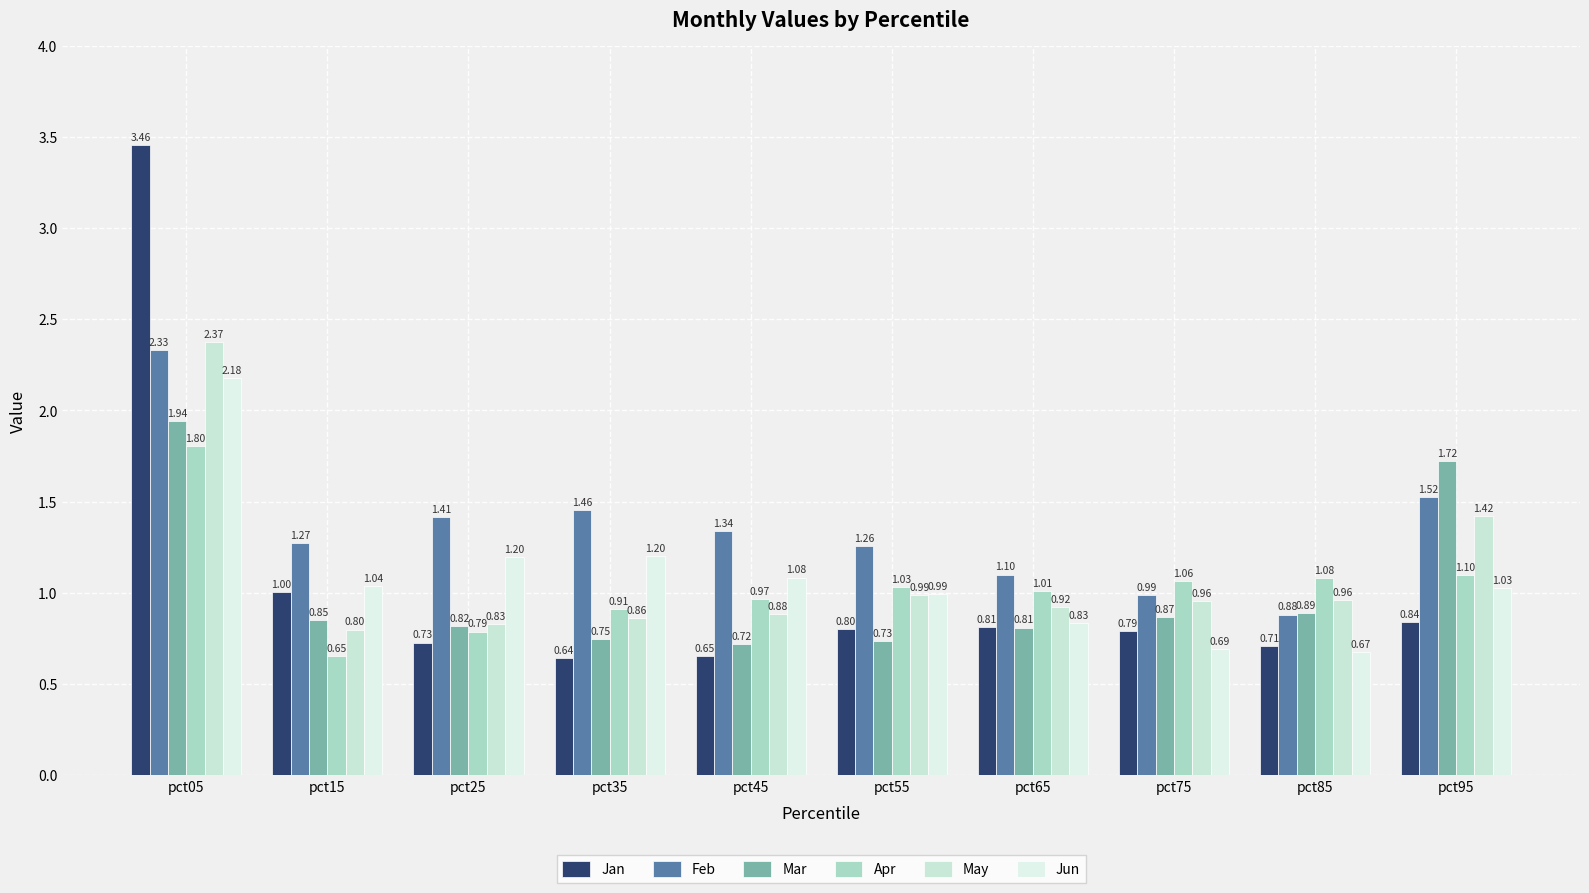

Reading left to right, extract all data points from this chart.

Jan: pct05=3.5	pct15=1.0	pct25=0.7	pct35=0.6	pct45=0.7	pct55=0.8	pct65=0.8	pct75=0.8	pct85=0.7	pct95=0.8
Feb: pct05=2.3	pct15=1.3	pct25=1.4	pct35=1.5	pct45=1.3	pct55=1.3	pct65=1.1	pct75=1.0	pct85=0.9	pct95=1.5
Mar: pct05=1.9	pct15=0.8	pct25=0.8	pct35=0.7	pct45=0.7	pct55=0.7	pct65=0.8	pct75=0.9	pct85=0.9	pct95=1.7
Apr: pct05=1.8	pct15=0.7	pct25=0.8	pct35=0.9	pct45=1.0	pct55=1.0	pct65=1.0	pct75=1.1	pct85=1.1	pct95=1.1
May: pct05=2.4	pct15=0.8	pct25=0.8	pct35=0.9	pct45=0.9	pct55=1.0	pct65=0.9	pct75=1.0	pct85=1.0	pct95=1.4
Jun: pct05=2.2	pct15=1.0	pct25=1.2	pct35=1.2	pct45=1.1	pct55=1.0	pct65=0.8	pct75=0.7	pct85=0.7	pct95=1.0